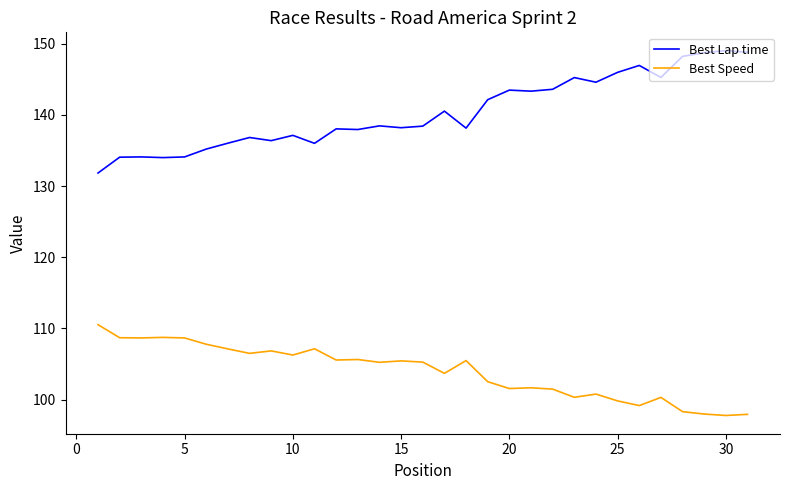

List the series in order of their overall mean, highest first.

Best Lap time, Best Speed